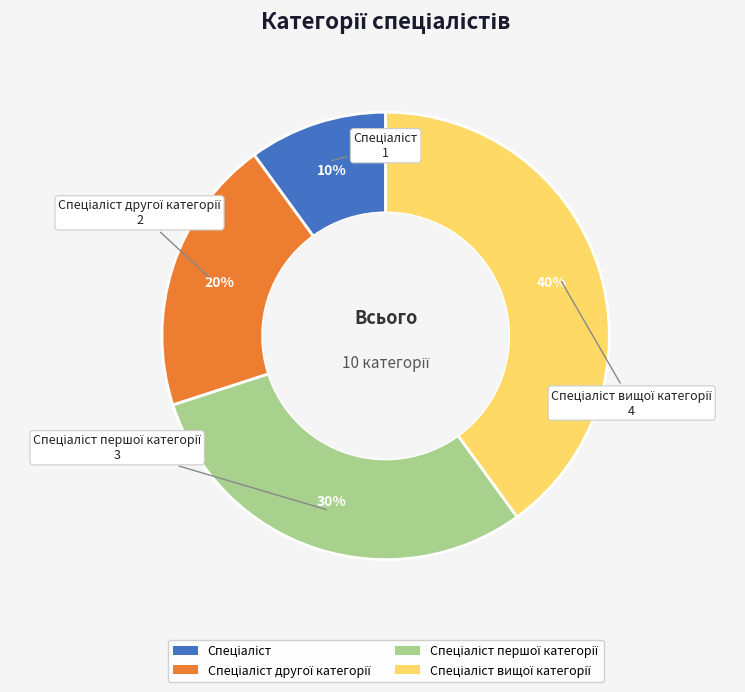

Is there a majority slice in this chart?

No